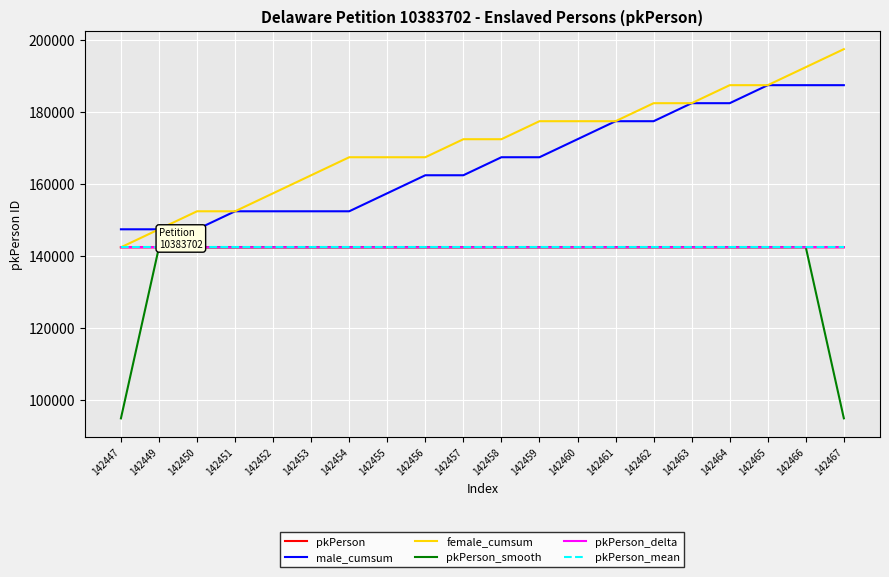

True or false: pkPerson_smooth has a value of 142463.0 at 142463.

True